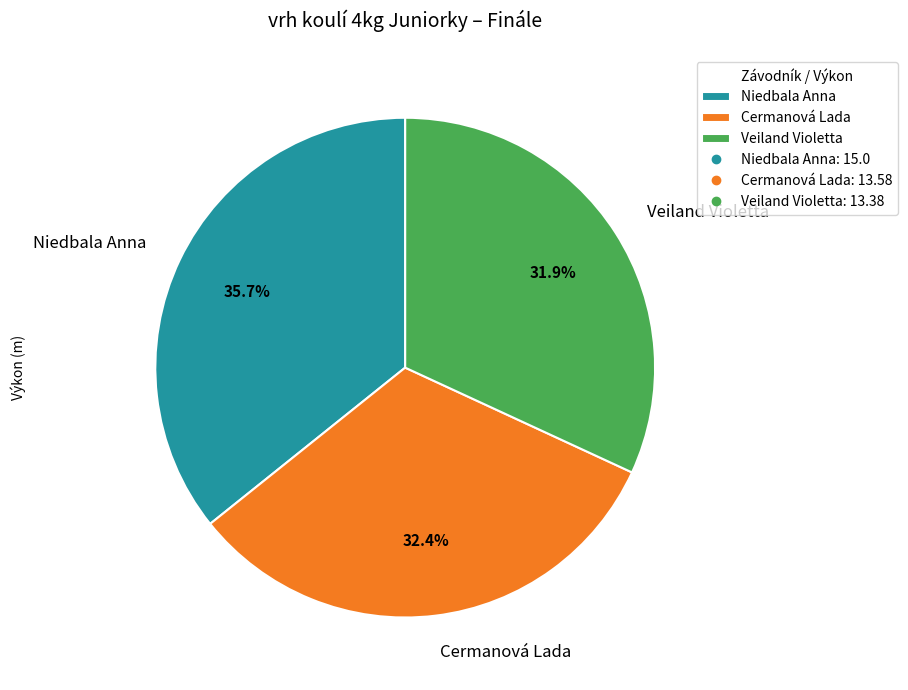

How many slices are in this pie chart?

3